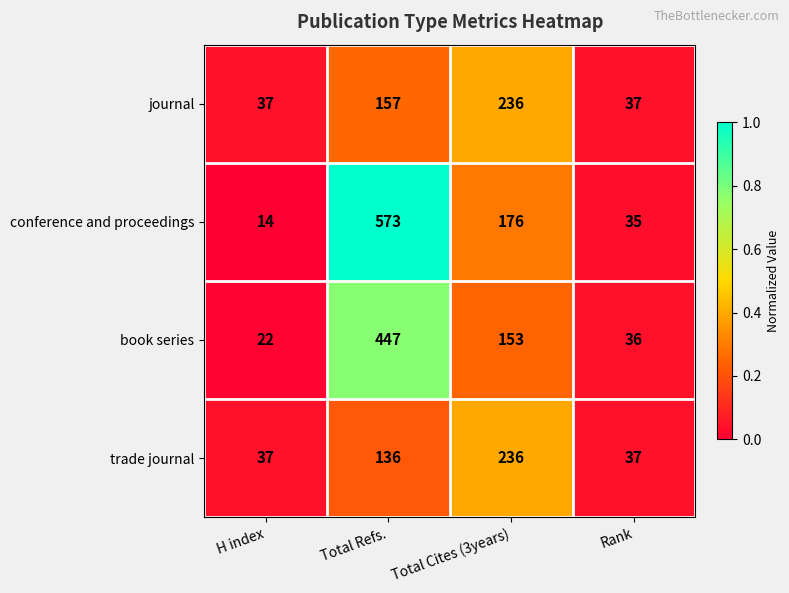

List the labels in order of conference and proceedings value, smallest first.

H index, Rank, Total Cites (3years), Total Refs.